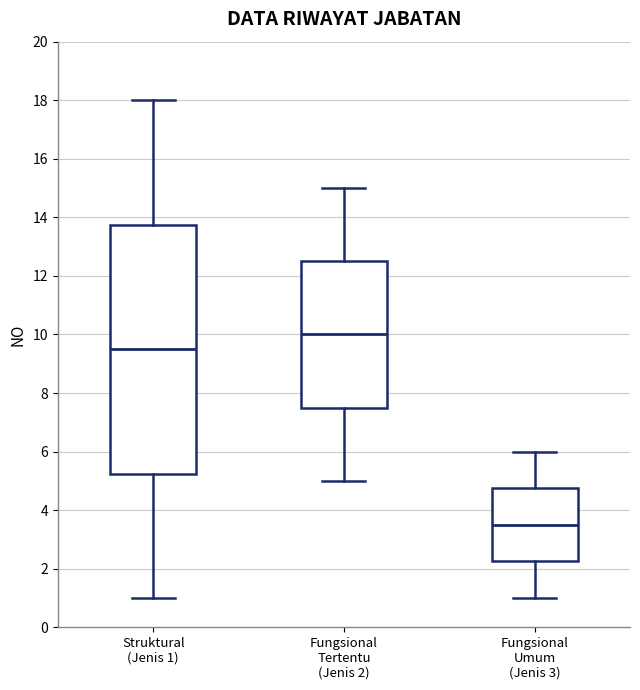

Reading left to right, transcribe this box plot: for each box, give where its median line is, the range the box spans, and where its two whiskers end, as read against the y-axis. The values are not printed on the chart, so give them approximately, as read against the axis.

Struktural (Jenis 1): median 9.6, box 5.2 to 13.8, whiskers 1.0 to 18.0
Fungsional Tertentu (Jenis 2): median 10.0, box 7.6 to 12.6, whiskers 5.0 to 15.0
Fungsional Umum (Jenis 3): median 3.6, box 2.2 to 4.8, whiskers 1.0 to 6.0